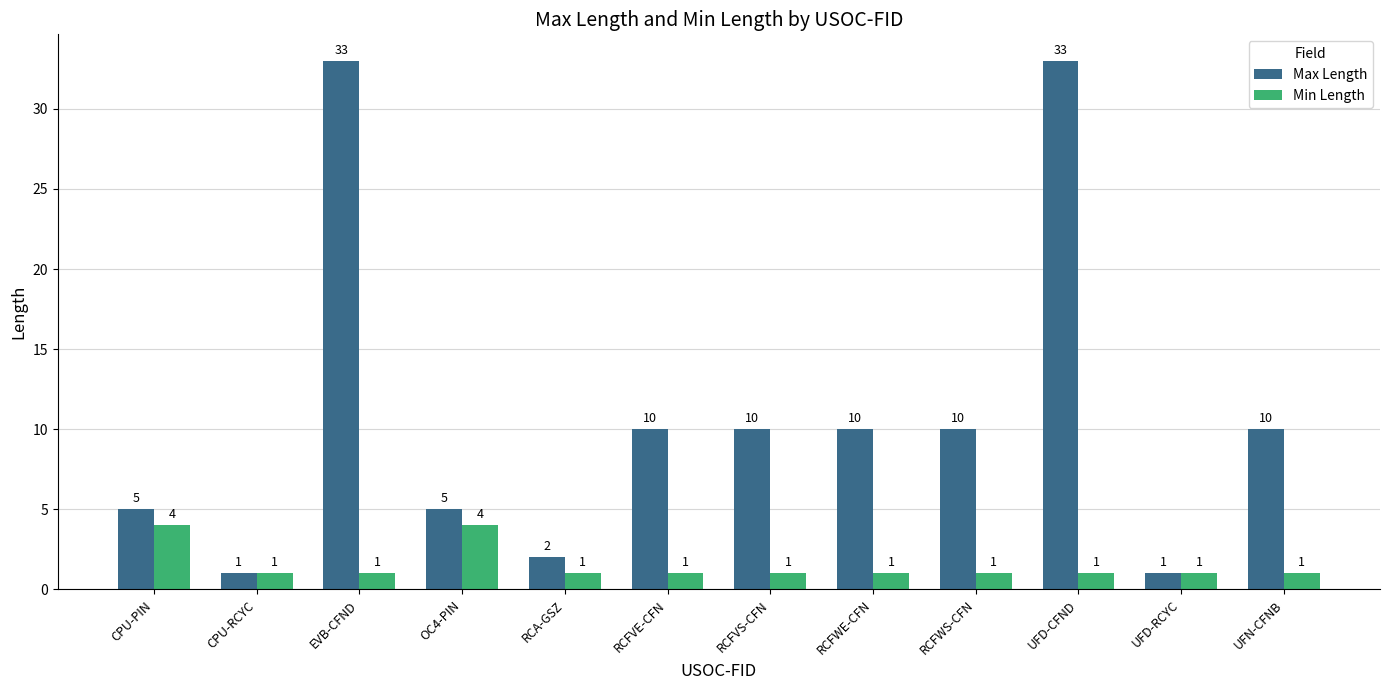

Is the value of Min Length at UFN-CFNB greater than the value of Max Length at RCA-GSZ?

No